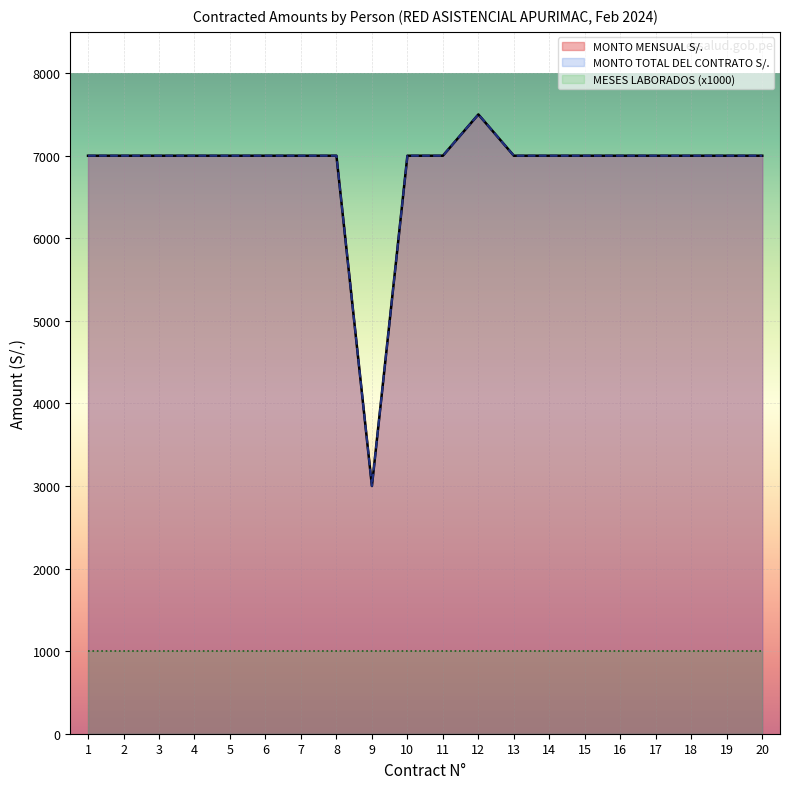

How many lines are shown in the chart?

3